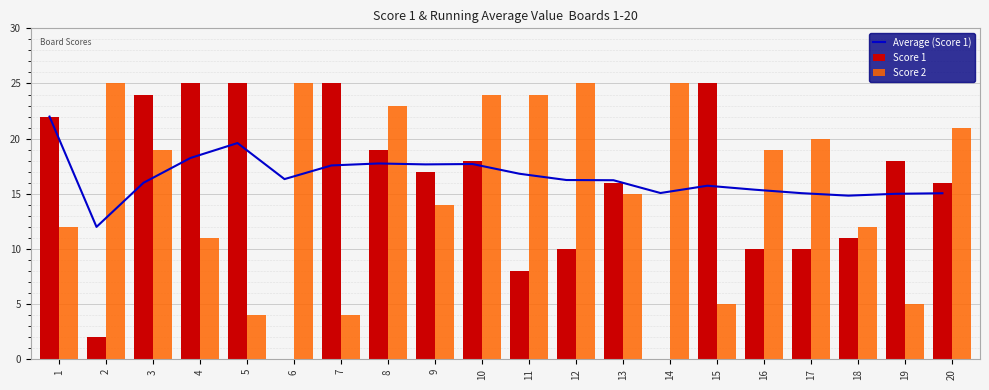

Does the chart contain any negative values?

No